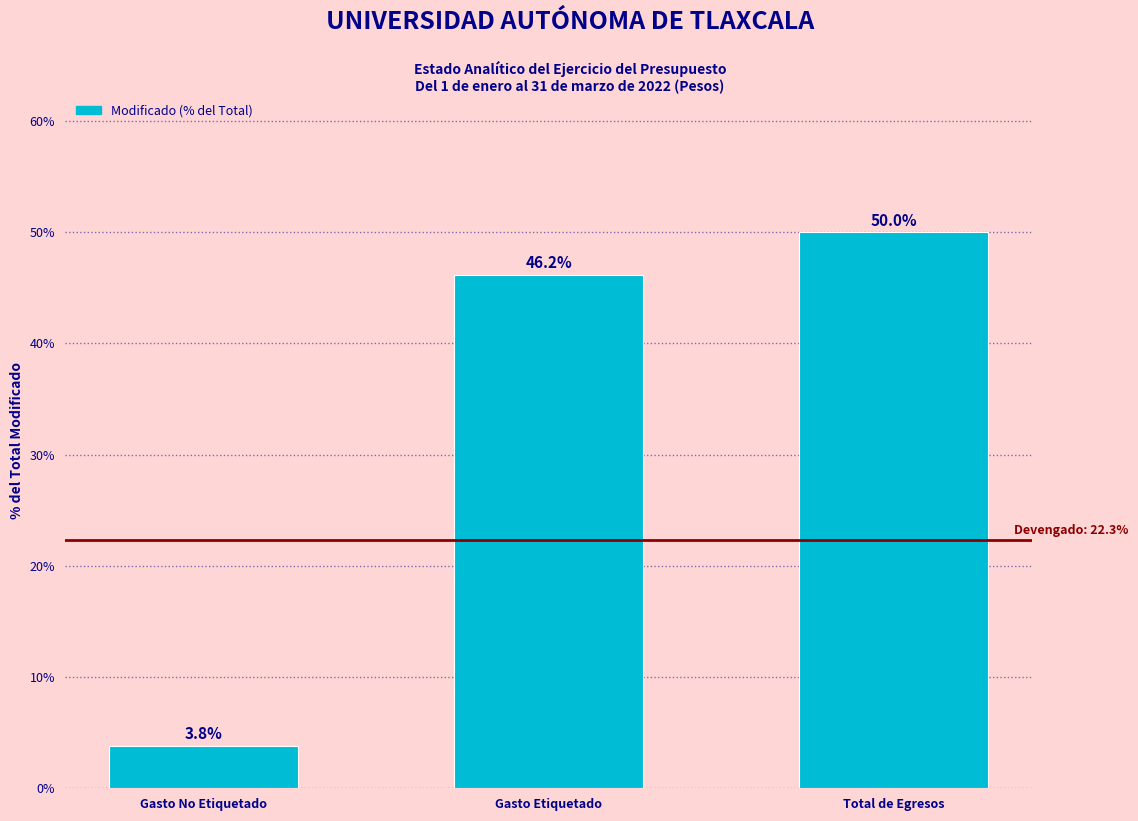

Reading left to right, list all the values displayed in this chart.

Gasto No Etiquetado=3.8	Gasto Etiquetado=46.2	Total de Egresos=50.0